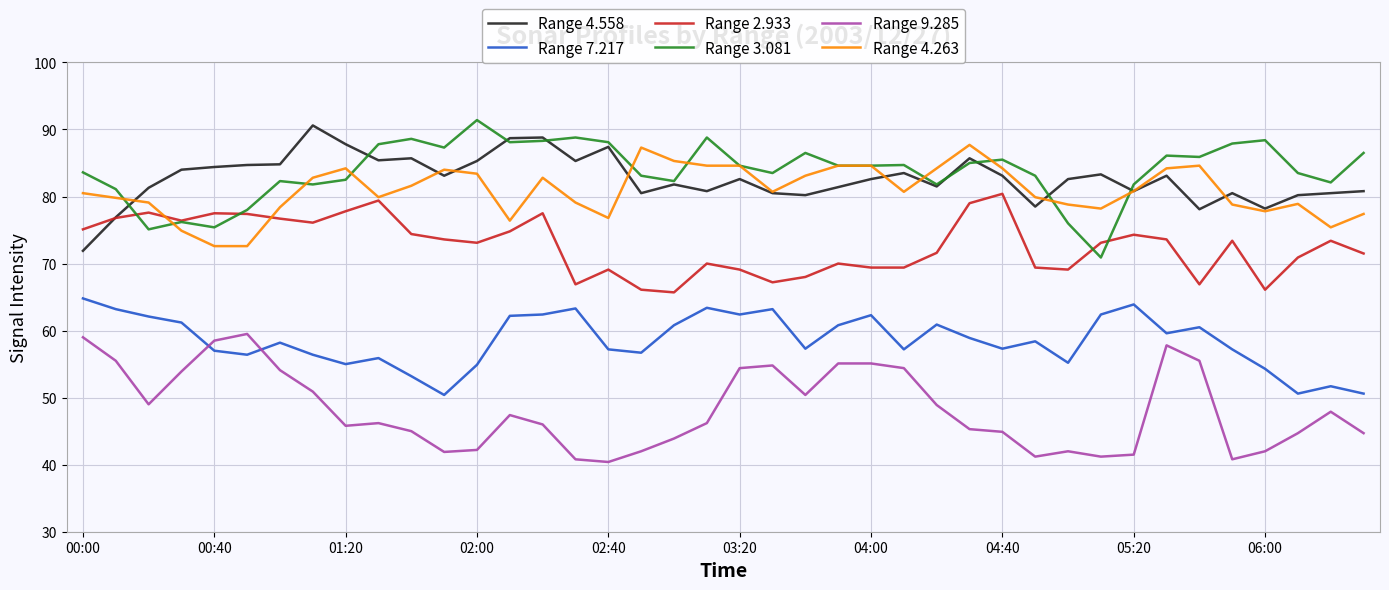

True or false: Range 4.558 and Range 9.285 intersect in this chart.

False